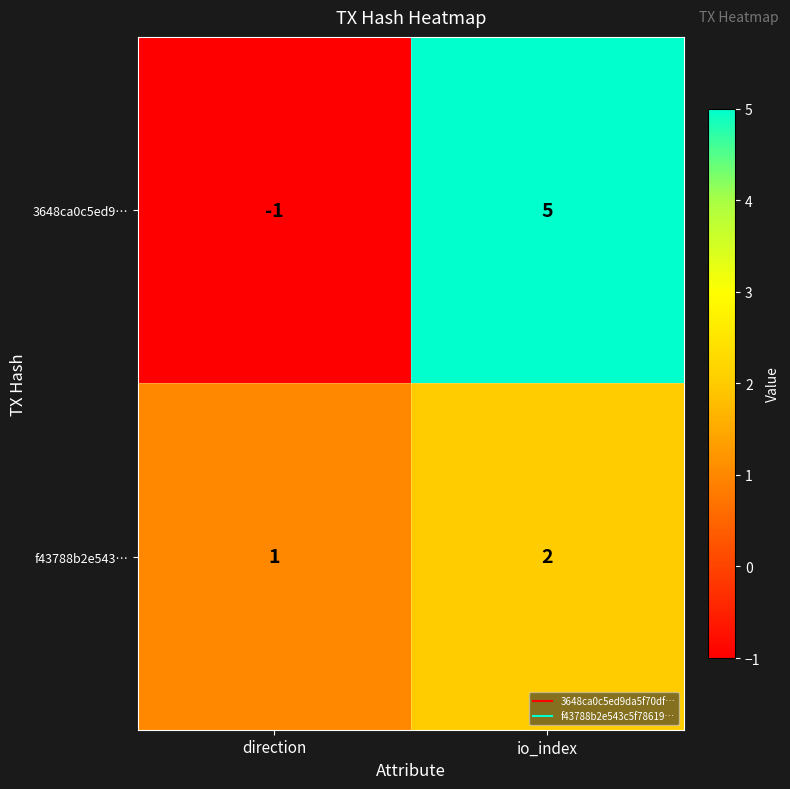

What is the sum of all f43788b2e543… values?

3